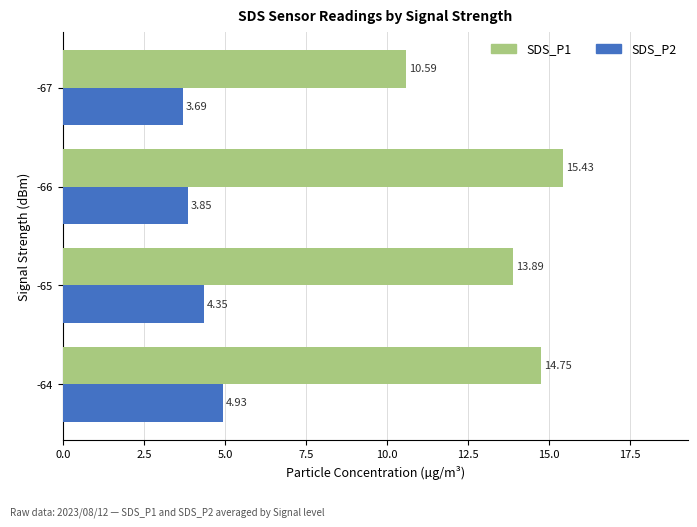

Which series has the largest range (max minus min)?

SDS_P1